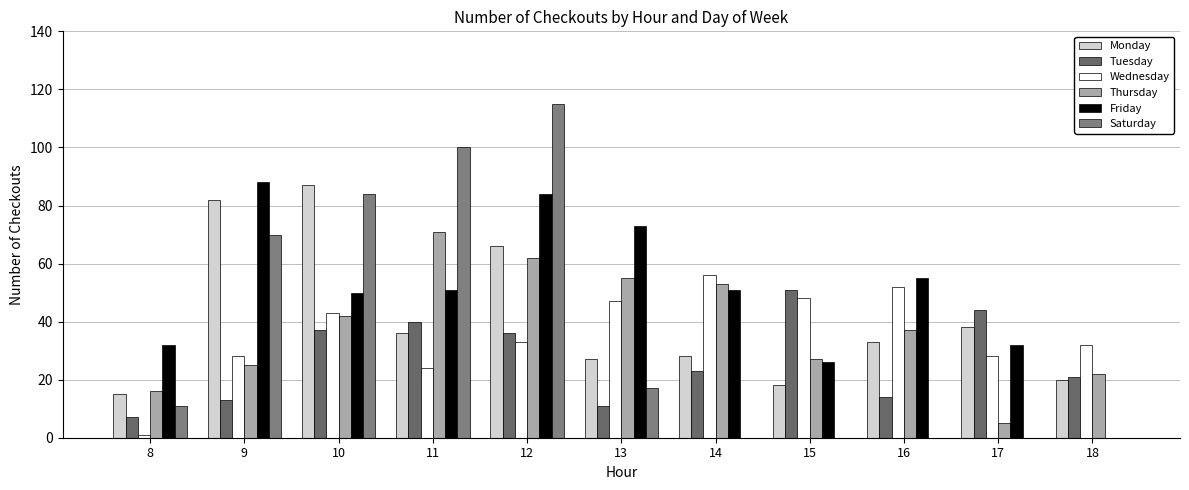

What is the total value across all series at 8?

82